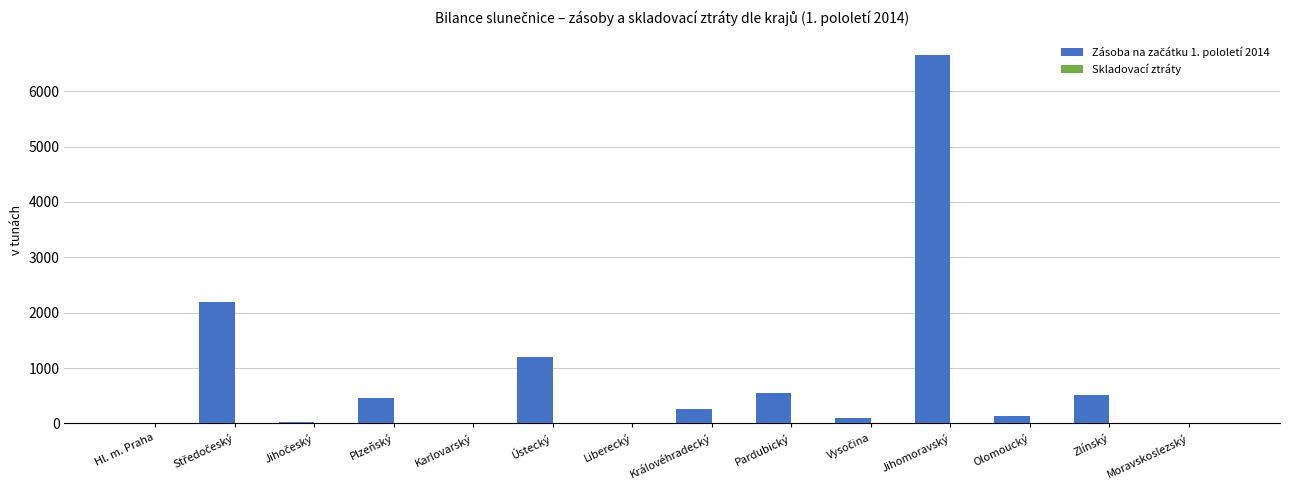

At which category does the chart reach its peak across all series?

Jihomoravský